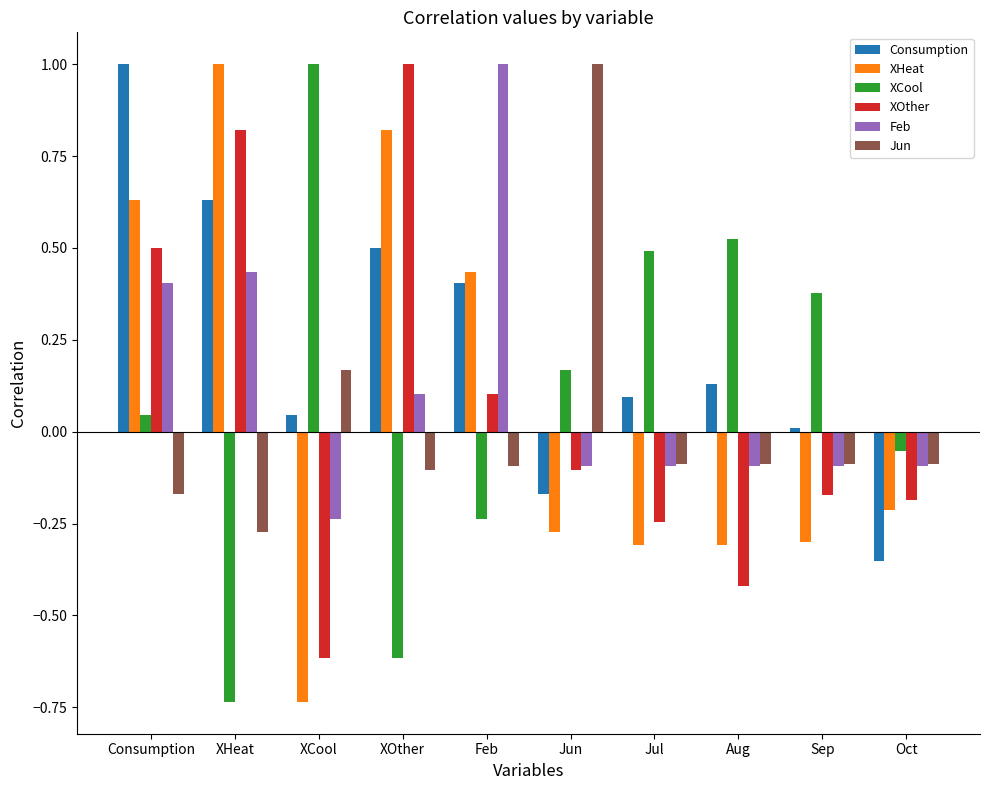

What is the highest value of the XOther series?

1.0